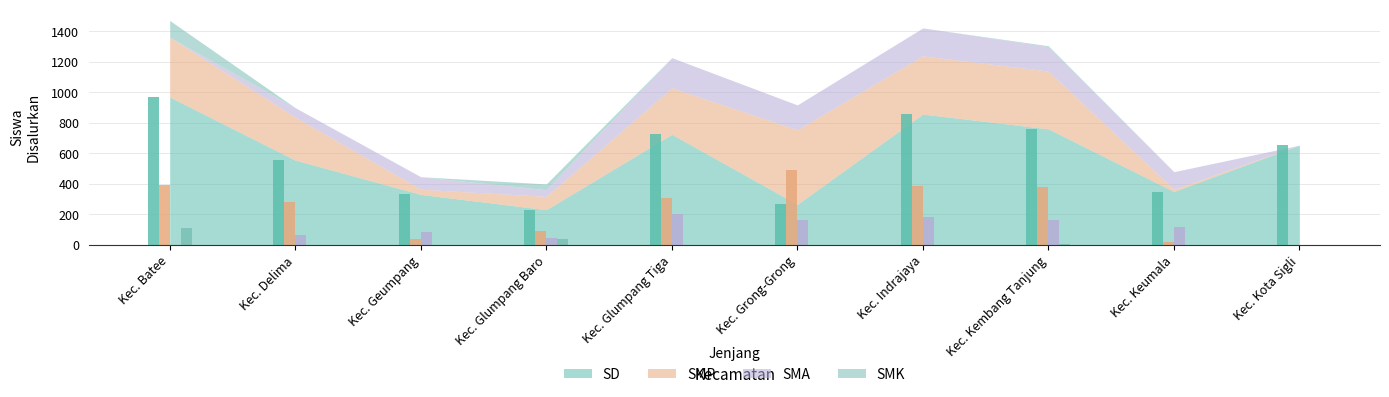

Which has a higher value, Kec. Glumpang Tiga or Kec. Batee?

Kec. Batee